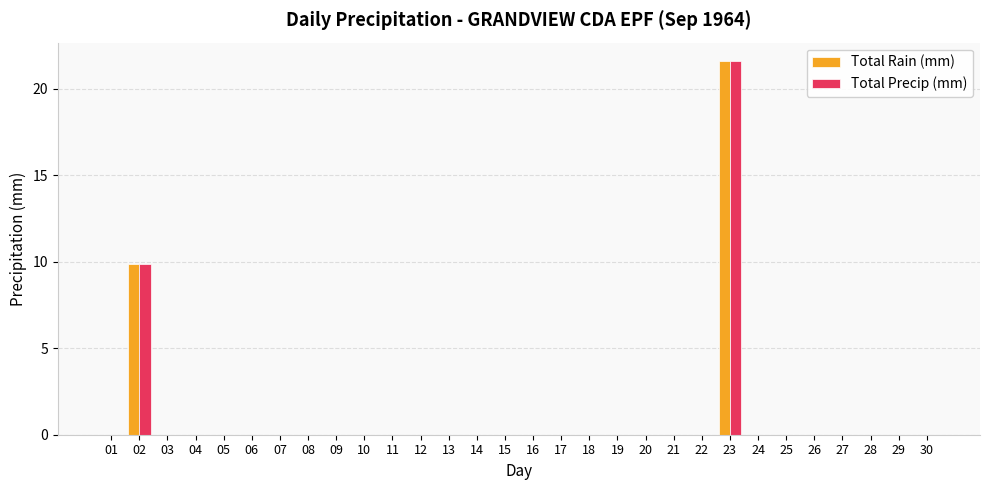

What is the maximum value shown in the chart?

21.6